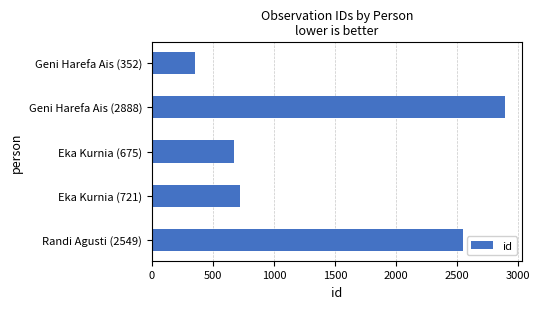

Reading top to bottom, list all the values displayed in this chart.

Geni Harefa Ais (352)=352	Geni Harefa Ais (2888)=2888	Eka Kurnia (675)=675	Eka Kurnia (721)=721	Randi Agusti (2549)=2549